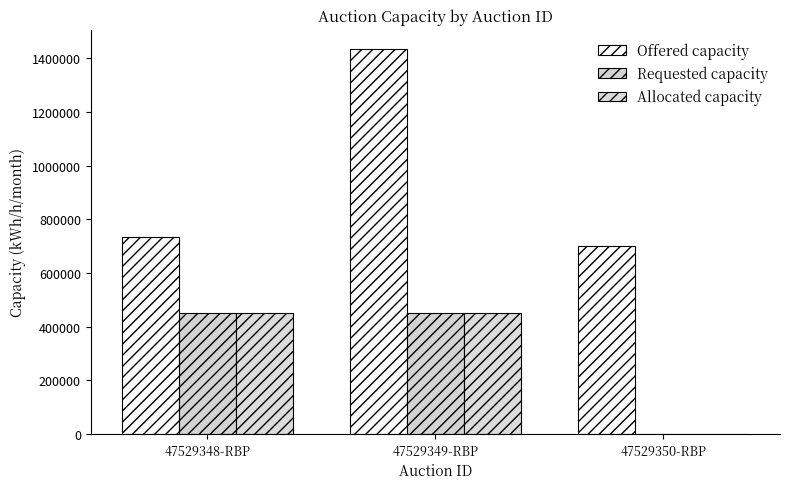

Between 47529348-RBP and 47529349-RBP, which series saw the biggest shift?

Offered capacity